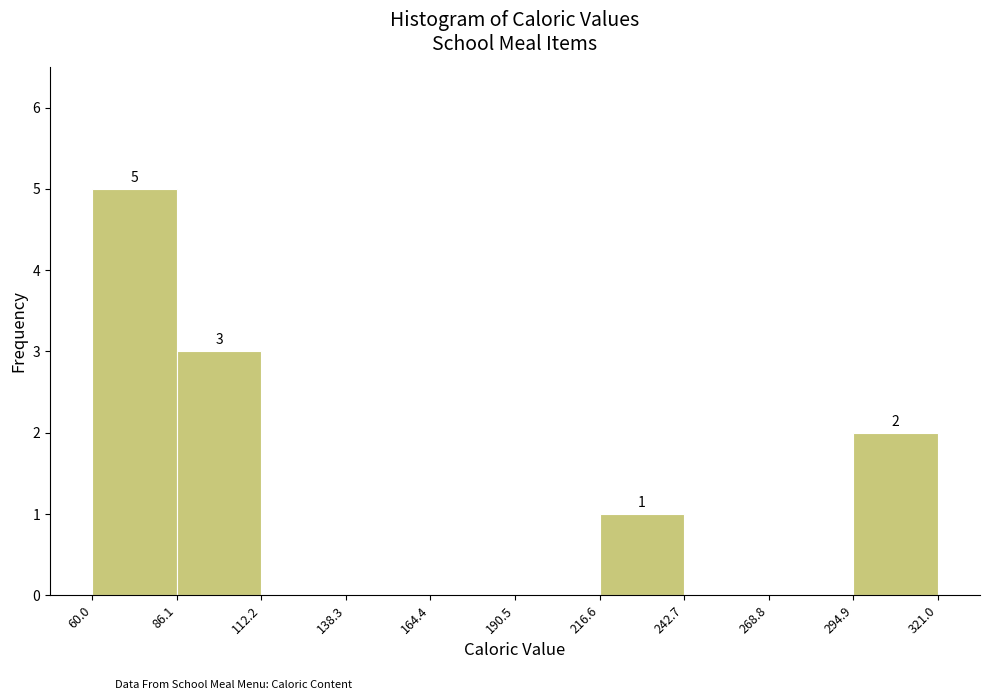

Which range on the x-axis has the tallest bar?

60.0 to 86.1